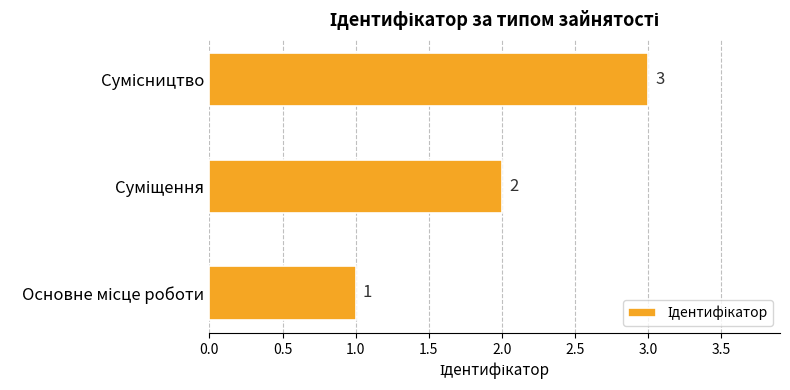

What is the maximum value shown in the chart?

3